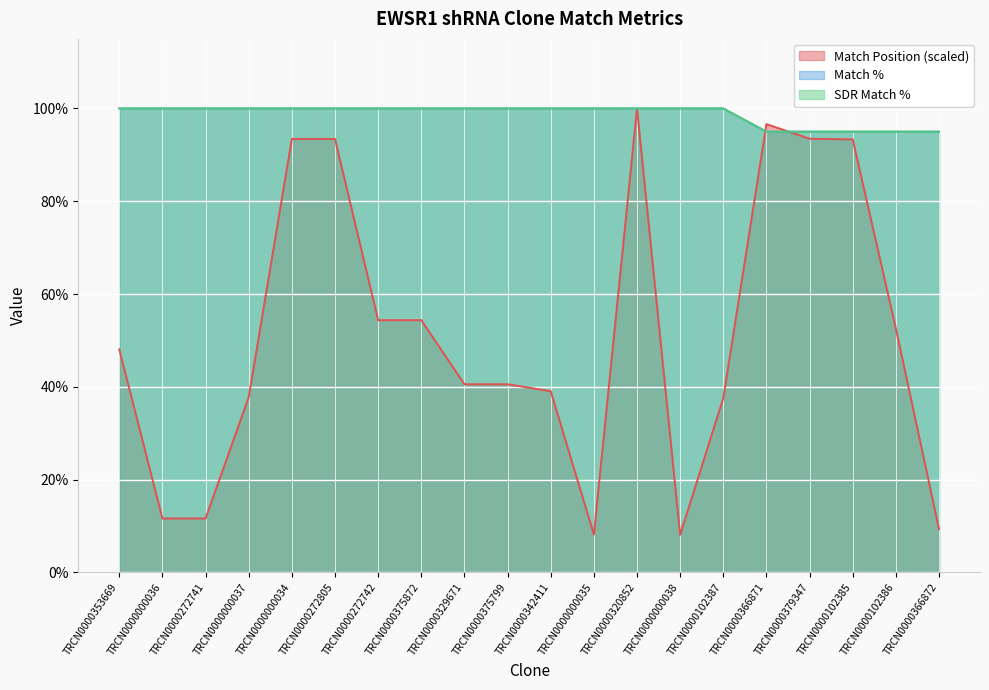

What is the label of the 12th point from the right?

TRCN0000329671